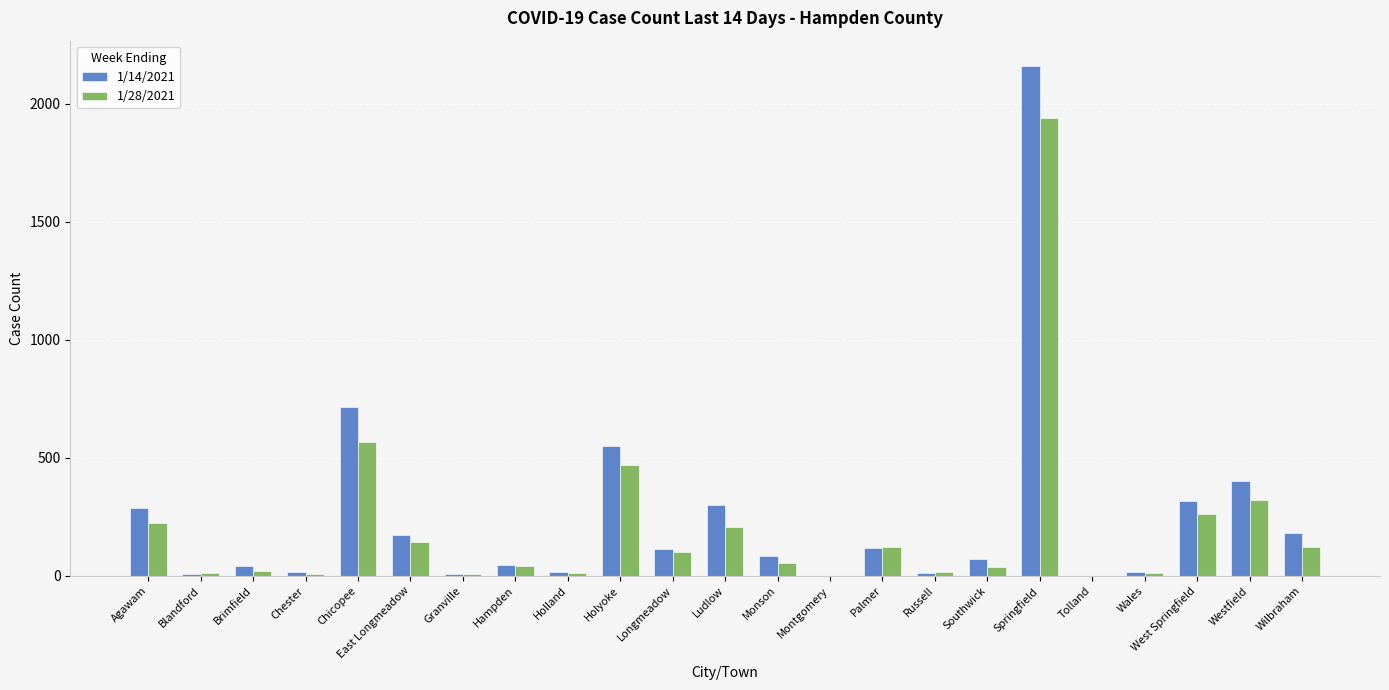

How many series are shown in this chart?

2